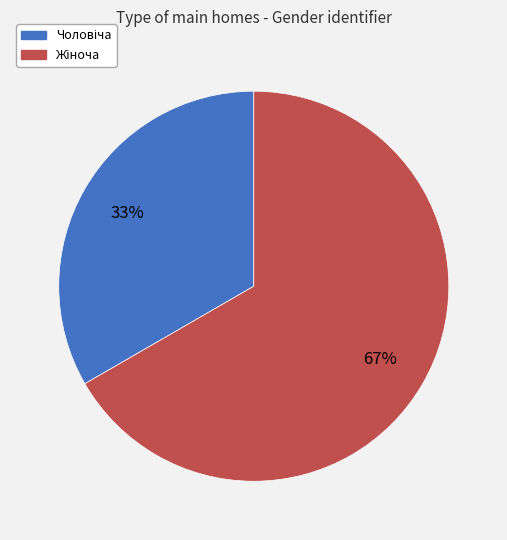

Is there a majority slice in this chart?

Yes